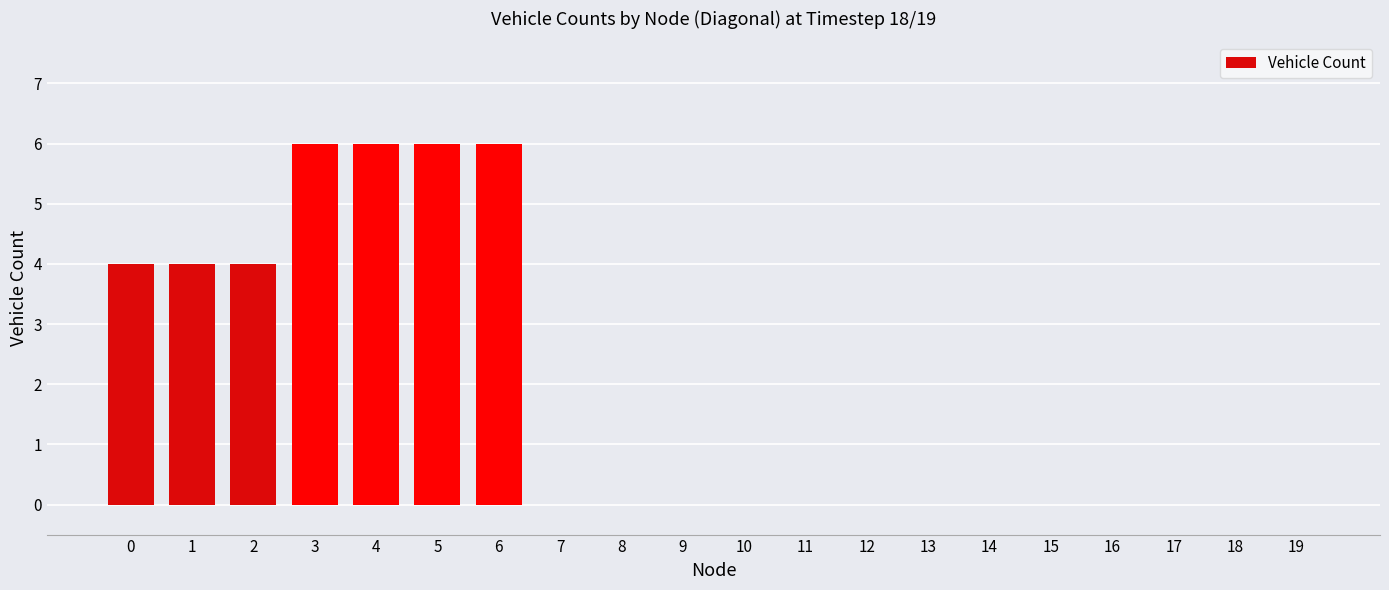

What is the change in value from 1 to 8?

-4